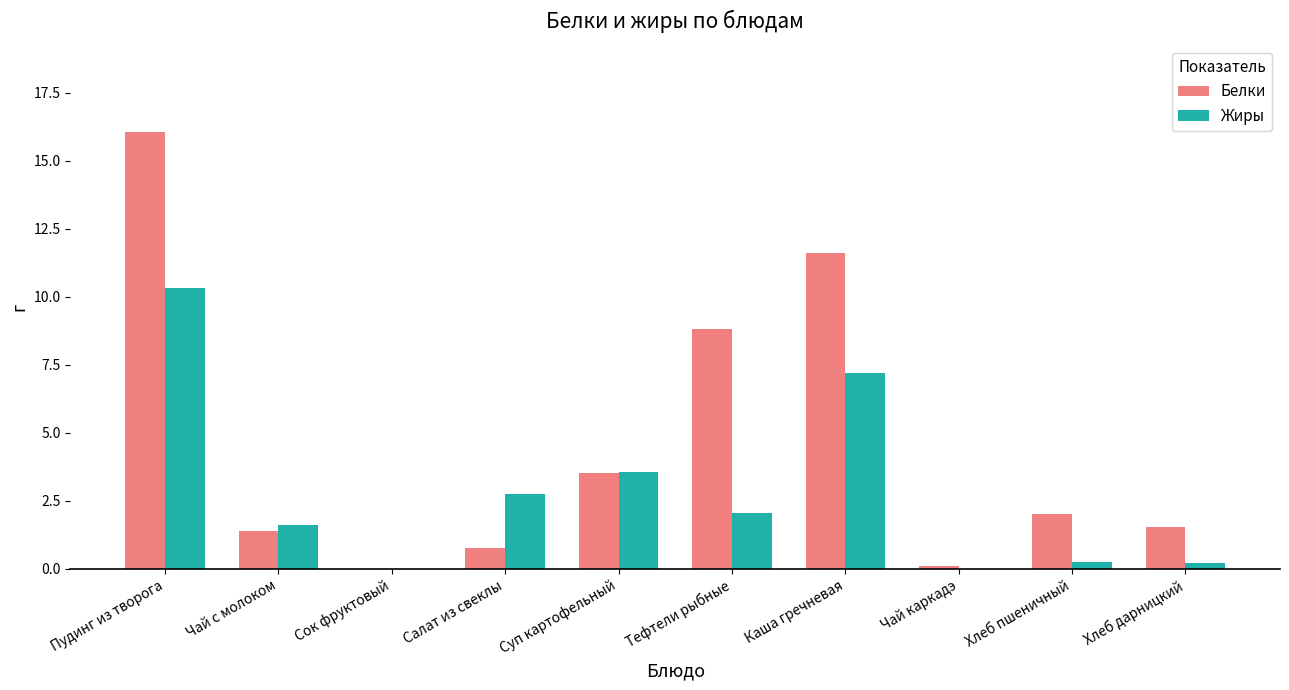

At which label does Белки first exceed 2?

Пудинг из творога